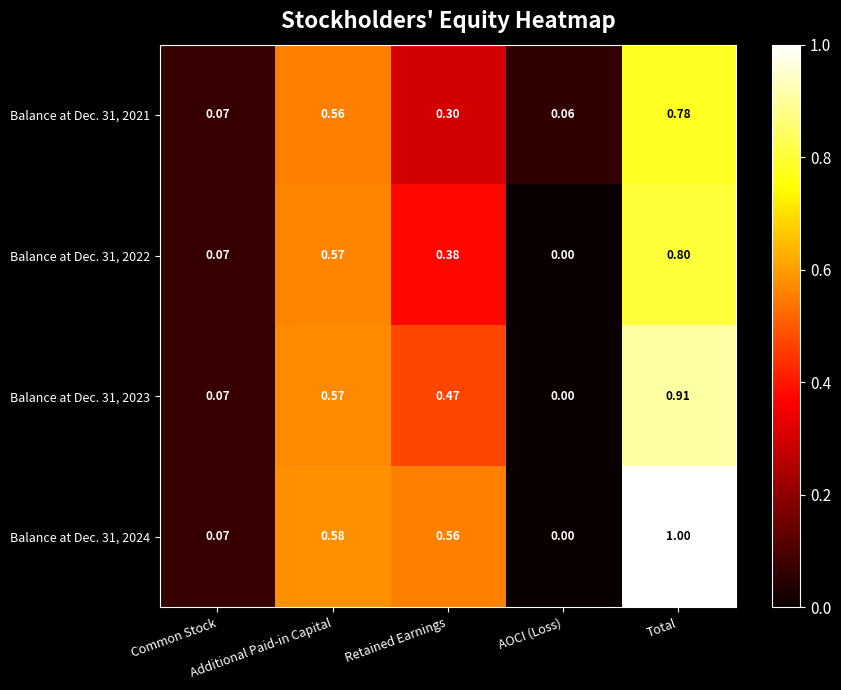

How many data points in Balance at Dec. 31, 2022 are above 0?

4